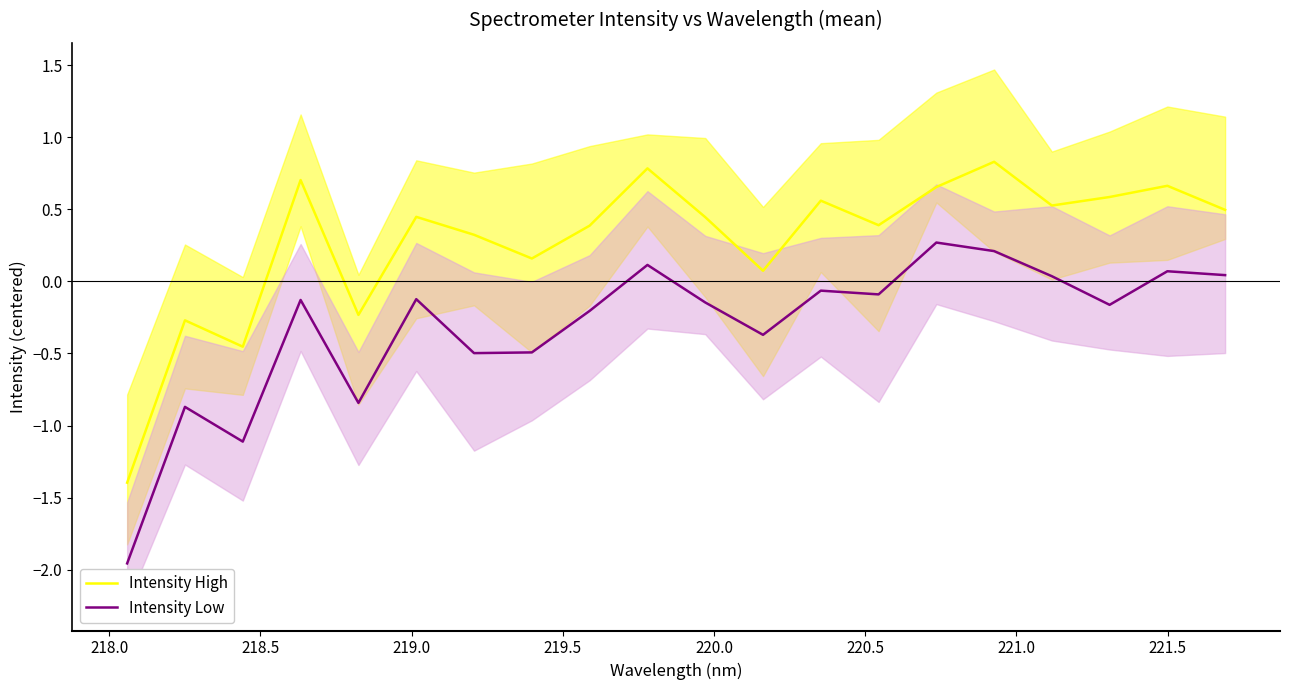

How many values in Intensity High are above zero?

16